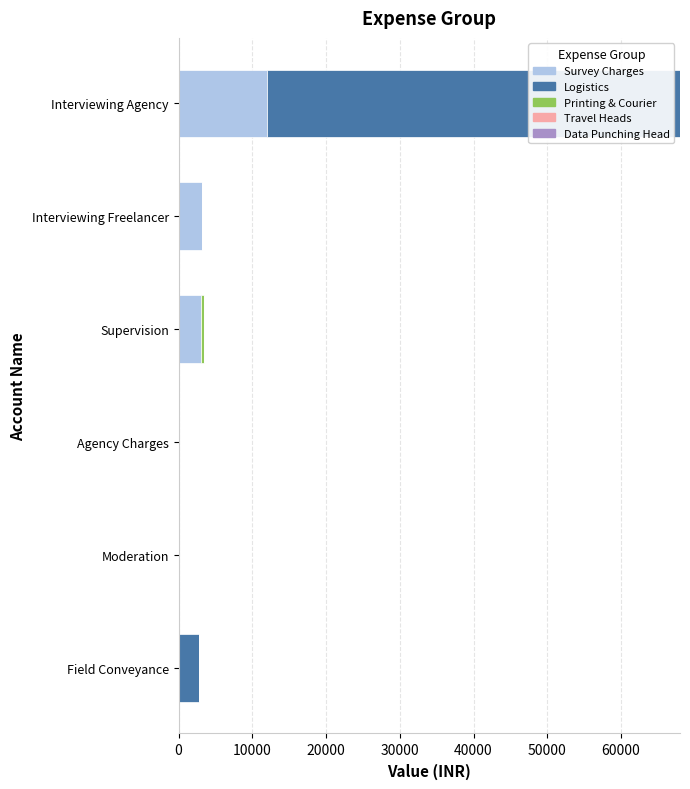

Is it true that Survey Charges equals 0 at Moderation?

True